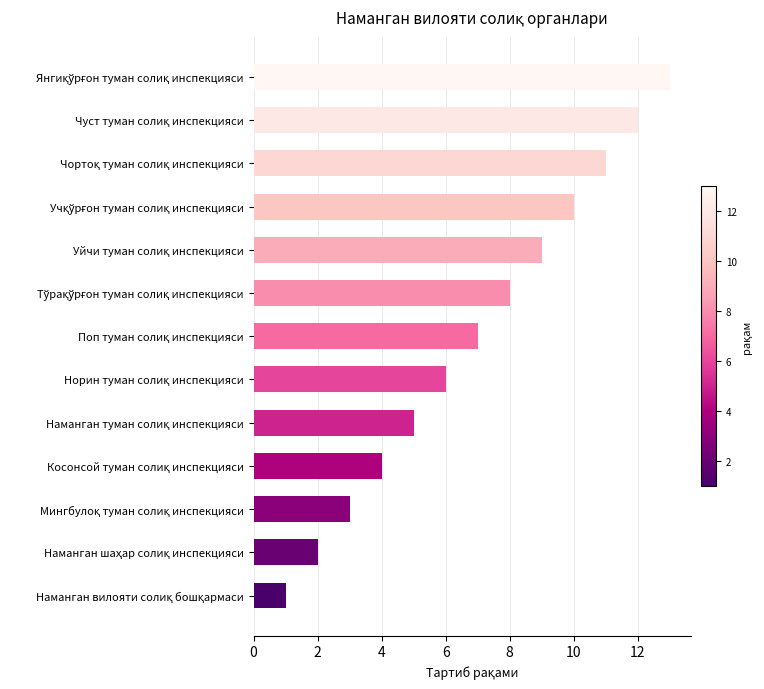

What is the sum of all values?

91